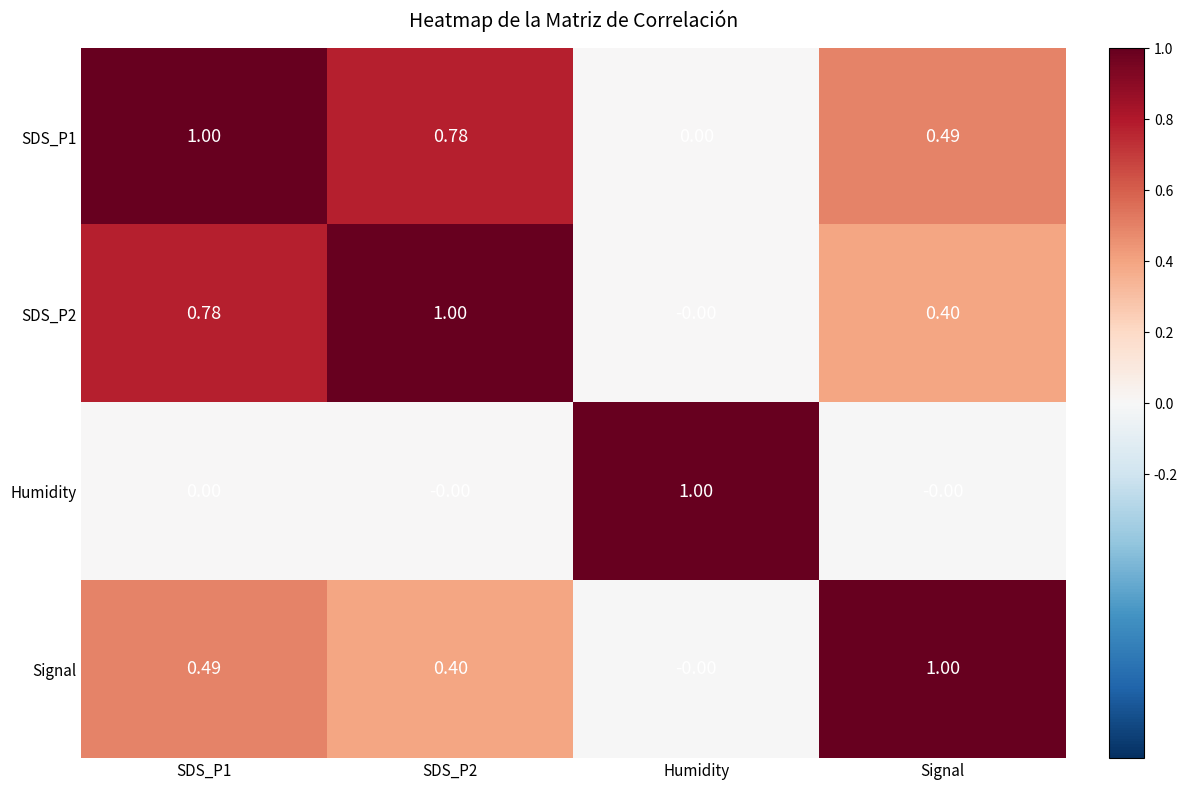

Is the value of Humidity at SDS_P2 greater than the value of SDS_P1 at Signal?

No